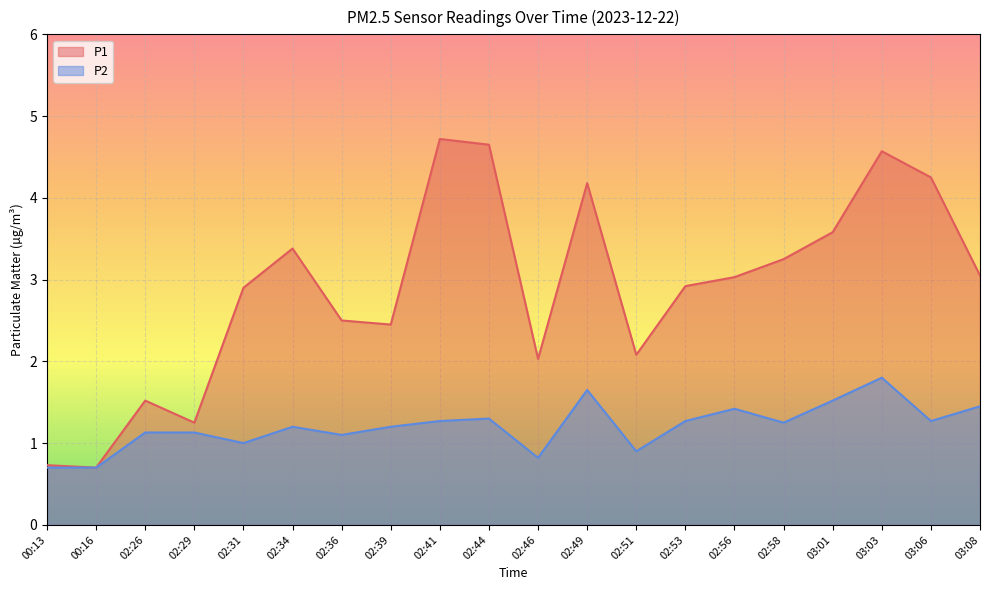

What is the sum of the P1 values at 03:03 and 02:41?

9.3